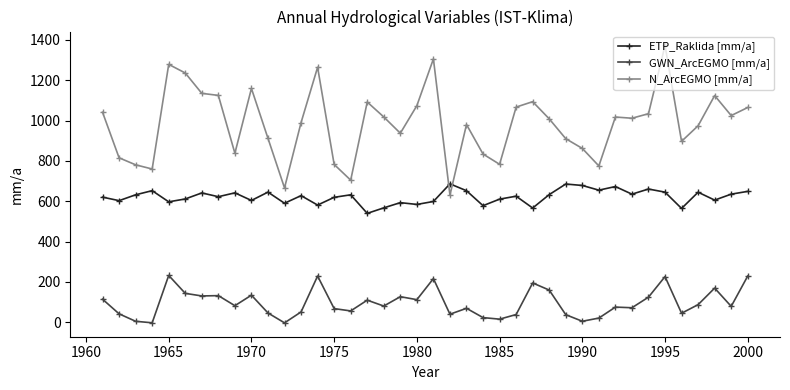

What is the sum of all N_ArcEGMO [mm/a] values?

39382.7